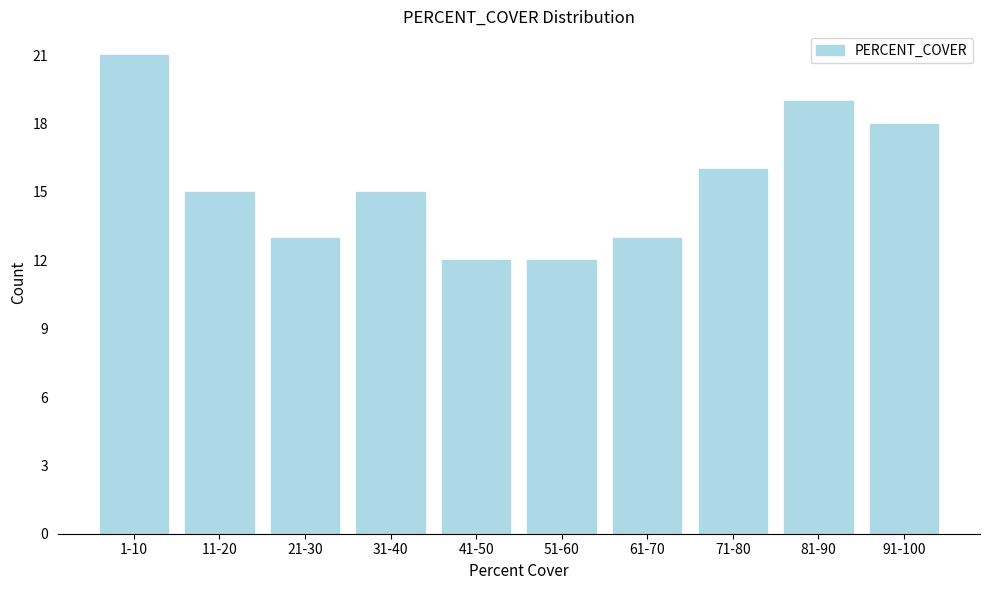

Reading left to right, extract all data points from this chart.

21	15	13	15	12	12	13	16	19	18